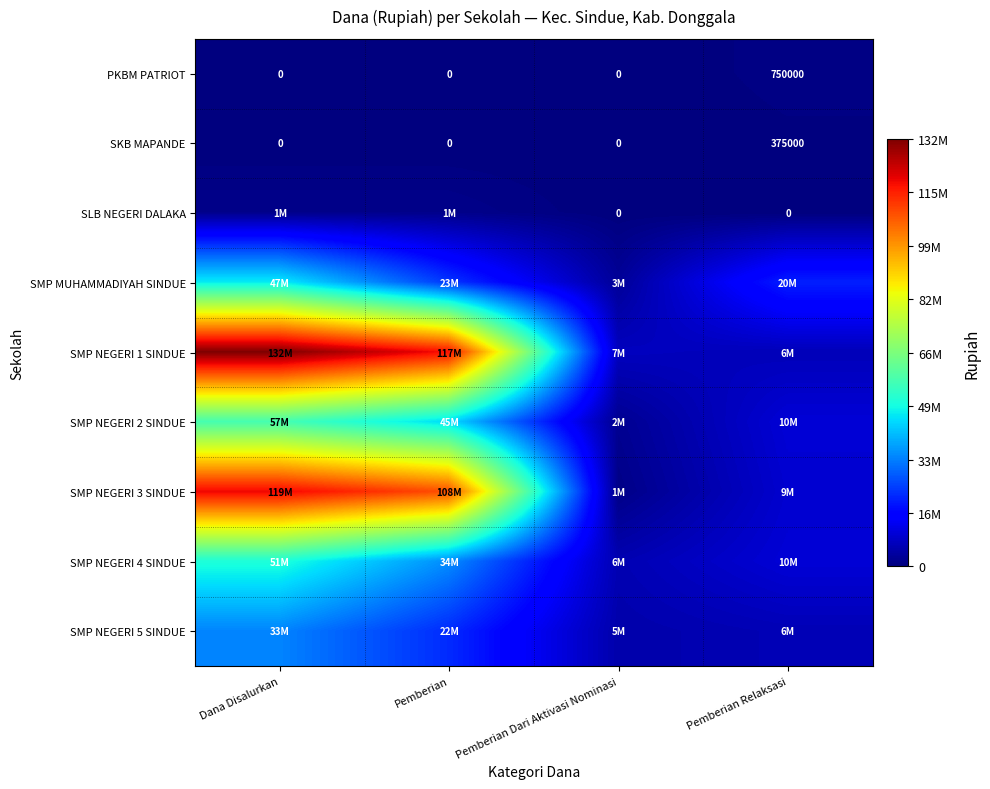

At which label does SKB MAPANDE reach its peak?

Pemberian Relaksasi